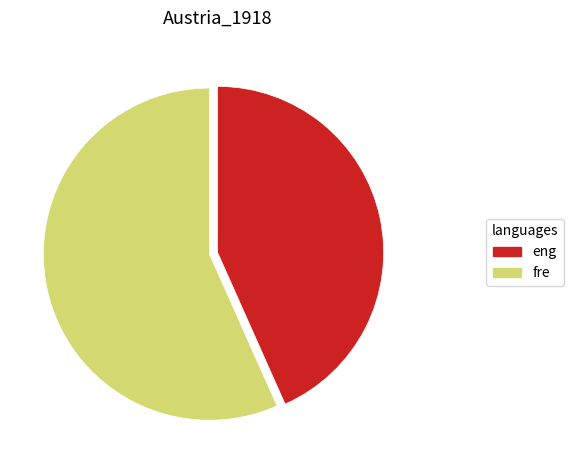

Is it true that eng is 38% of the pie?

False